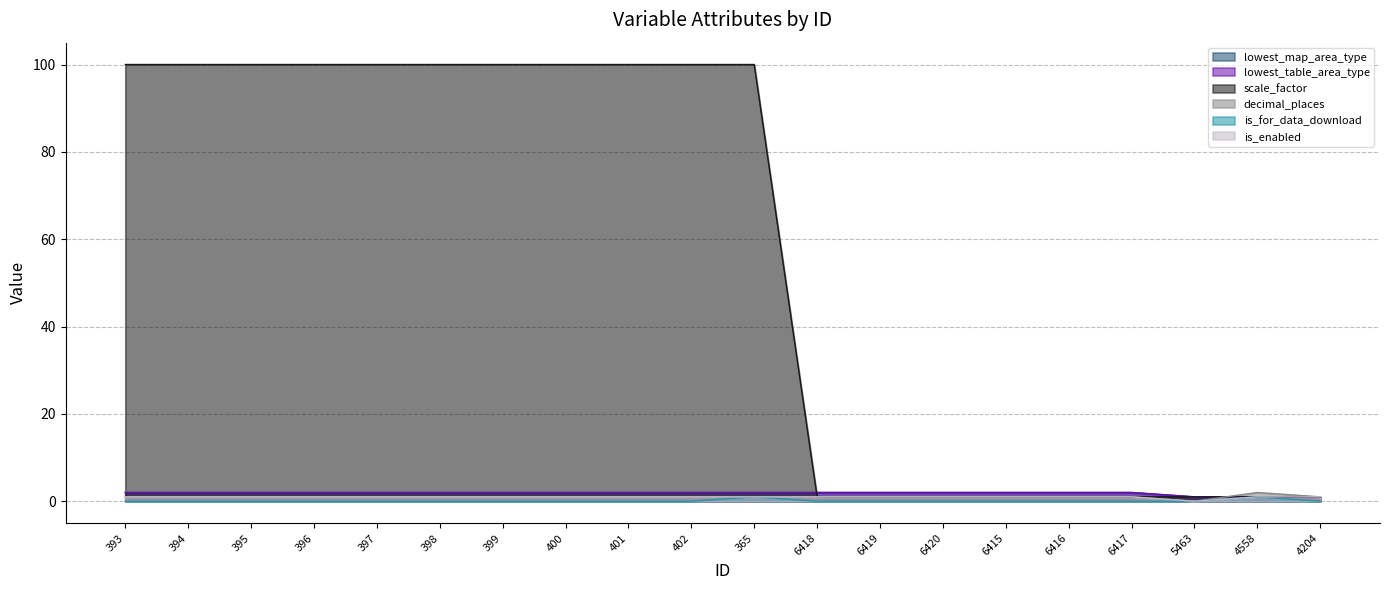

At which category is the sum across all series the highest?

365